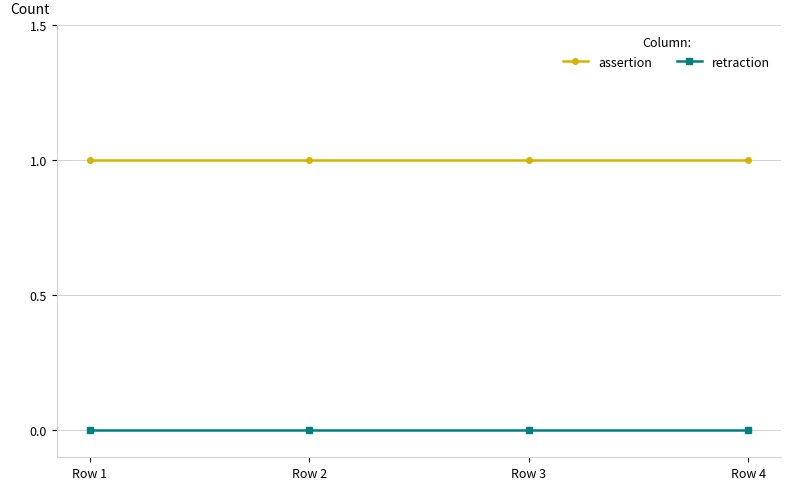

True or false: assertion and retraction cross at least once.

False